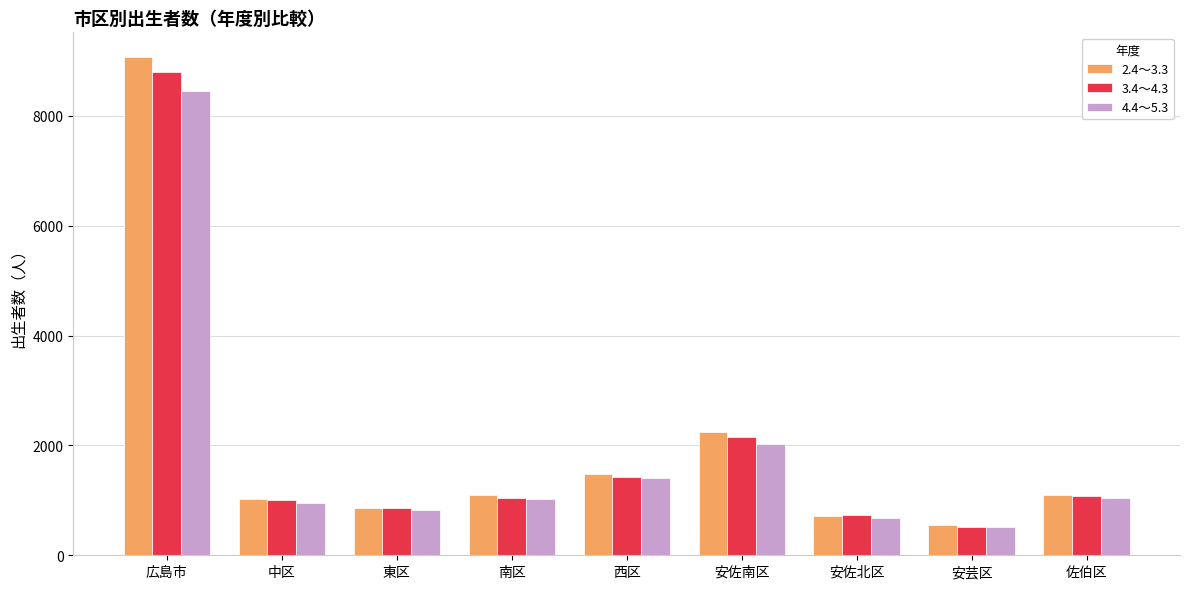

Which series has the widest spread of values?

2.4～3.3